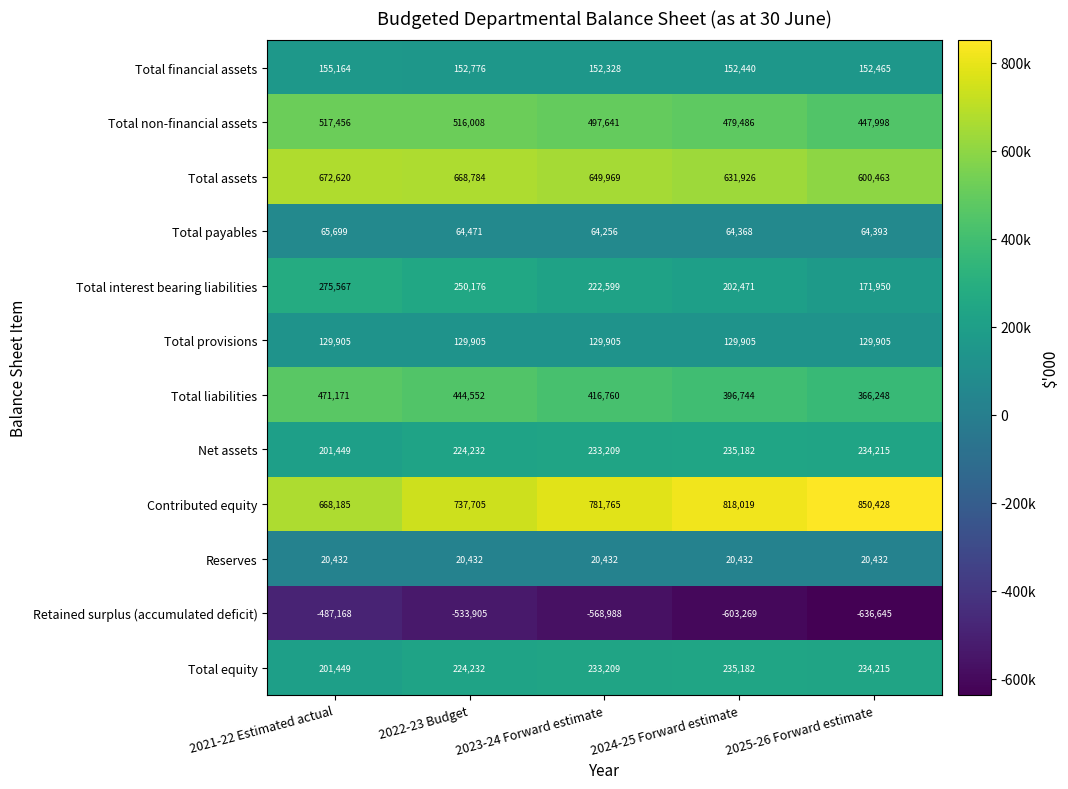

Is the value of Total equity at 2021-22 Estimated actual greater than the value of Retained surplus (accumulated deficit) at 2024-25 Forward estimate?

Yes